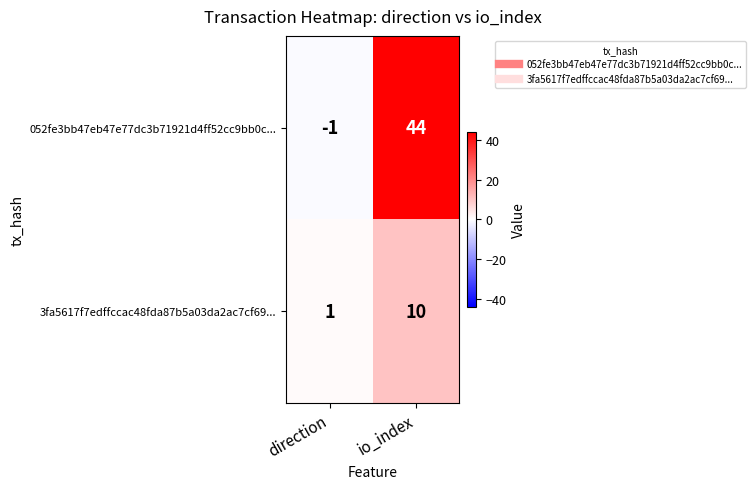

What is the sum of the 052fe3bb47eb47e77dc3b71921d4ff52cc9bb0c... values at direction and io_index?

43